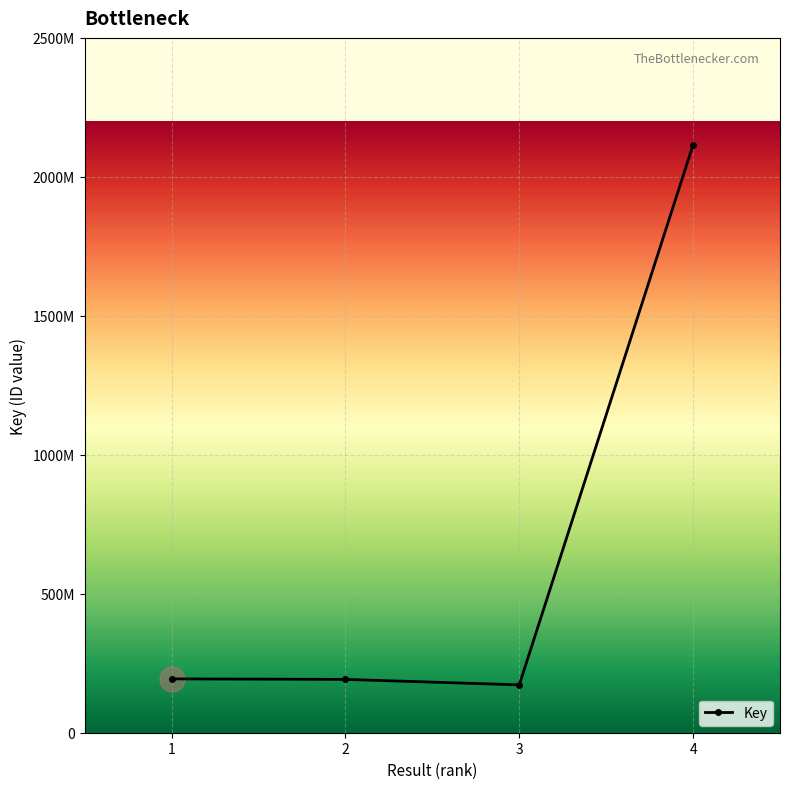

Reading left to right, extract all data points from this chart.

1=193686572	2=191853266	3=172161915	4=2115354541